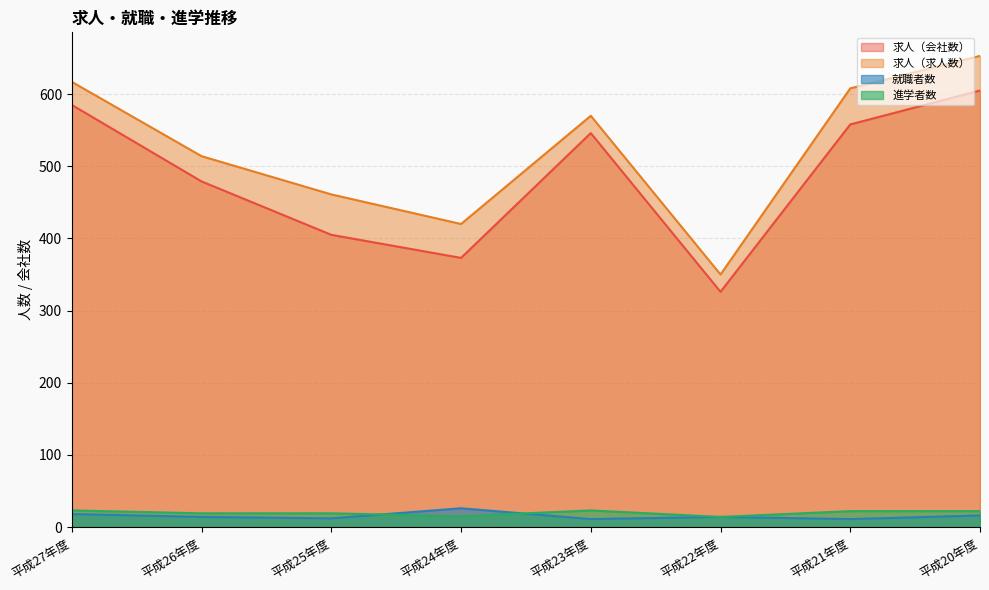

True or false: 就職者数 has a value of 26 at 平成24年度.

True